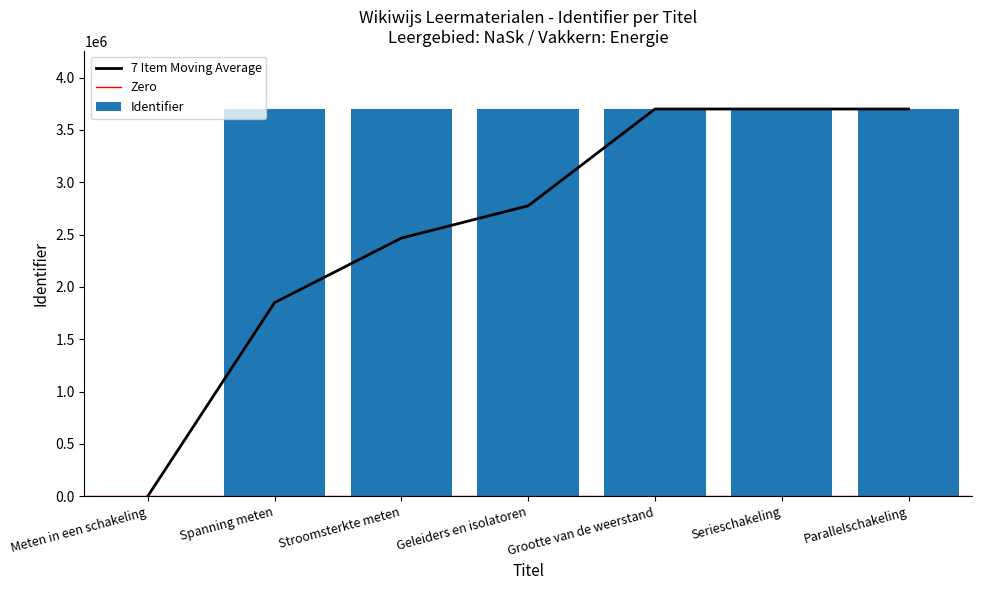

The chart shows a value of 3700062 at Grootte van de weerstand. True or false?

True